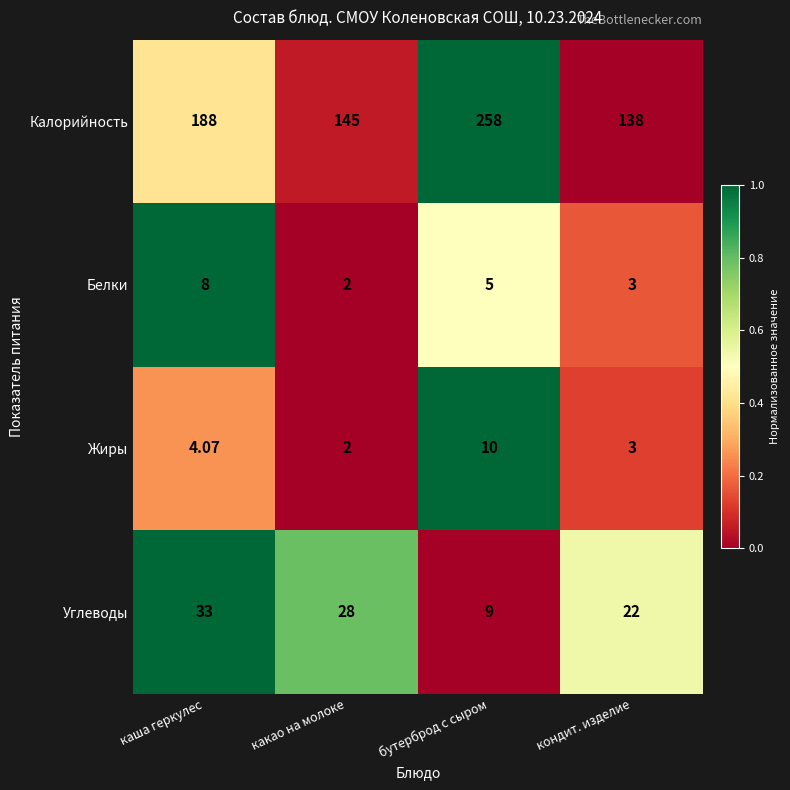

At which label does Жиры first exceed 4?

каша геркулес